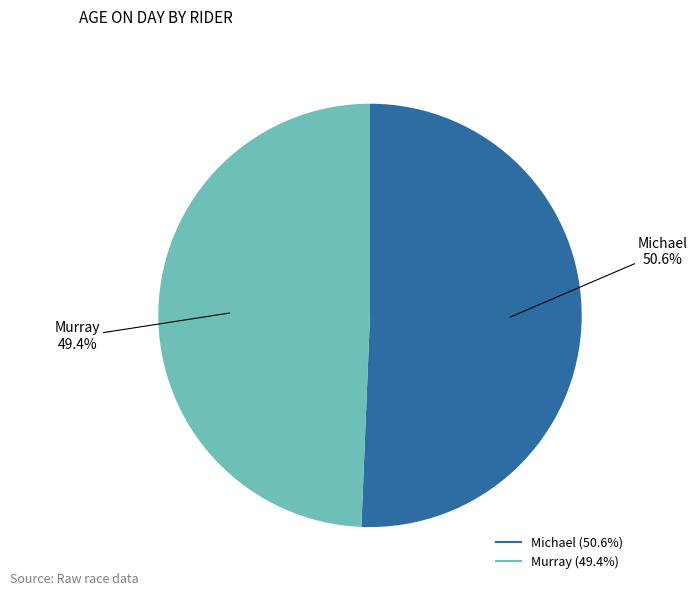

What percentage is the Michael slice, to the nearest percent?

51%